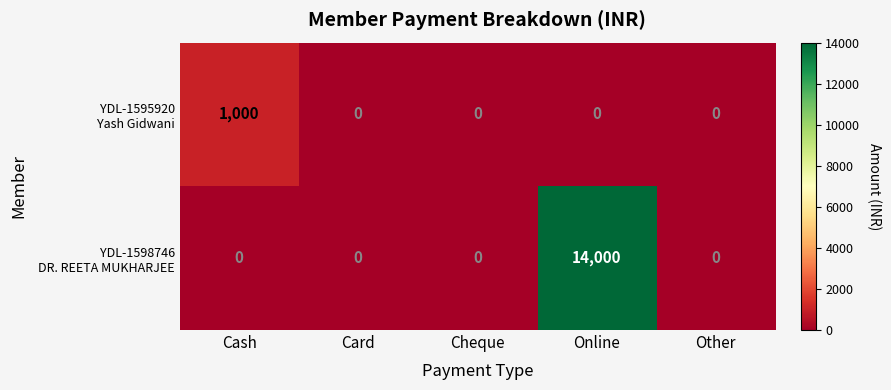

At which category is the sum across all series the highest?

Online